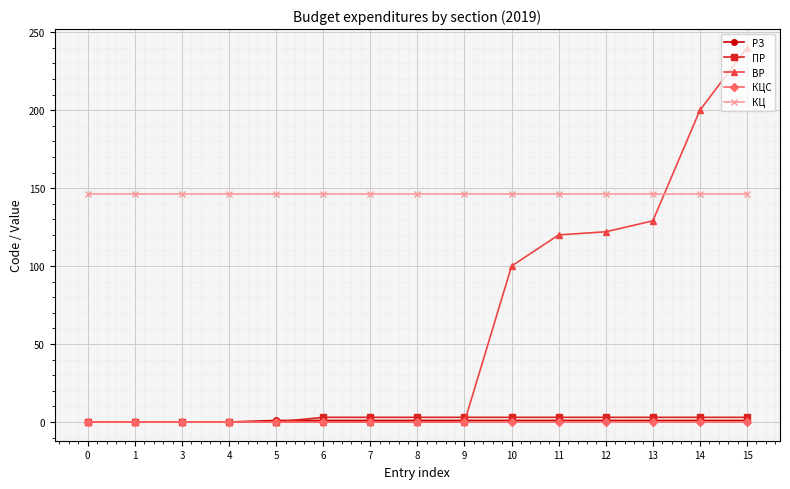

Which series has the largest range (max minus min)?

ВР